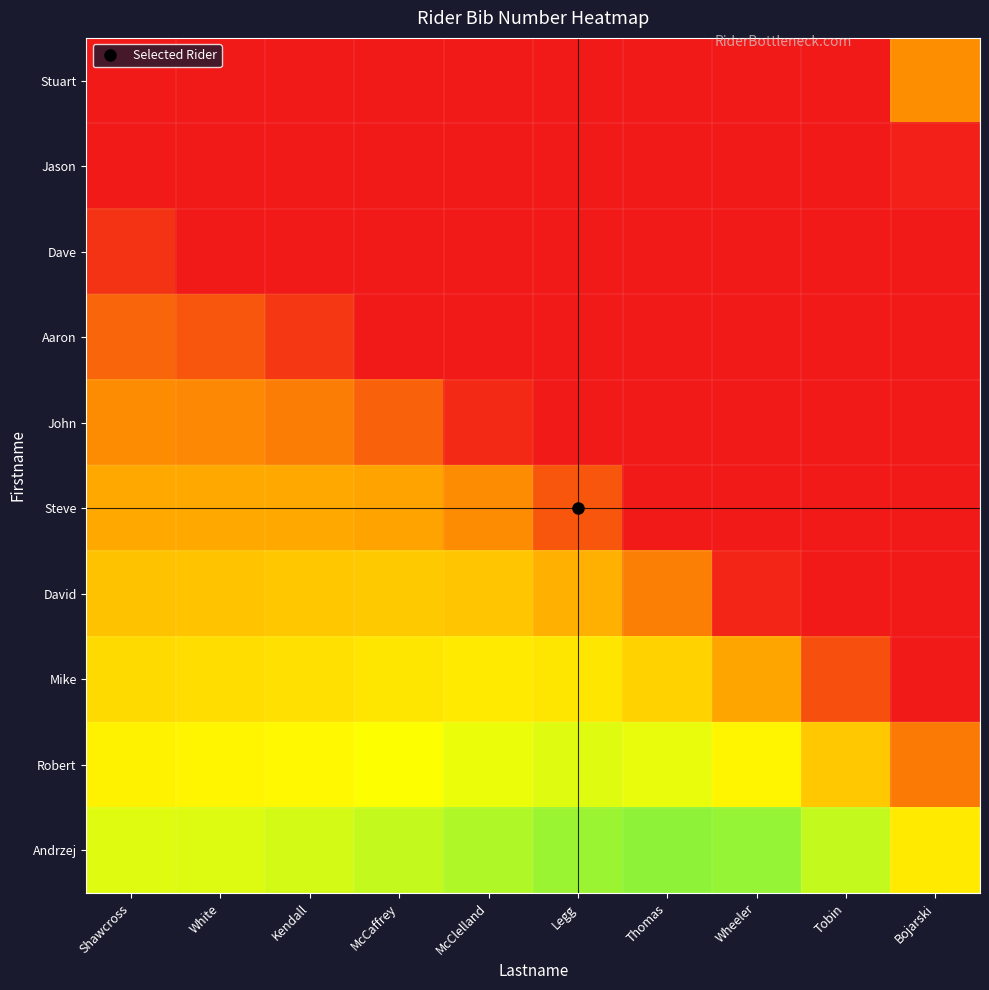

Rank the series by their maximum value, from highest to lowest.

Stuart, Jason, Dave, Aaron, John, Steve, David, Mike, Robert, Andrzej